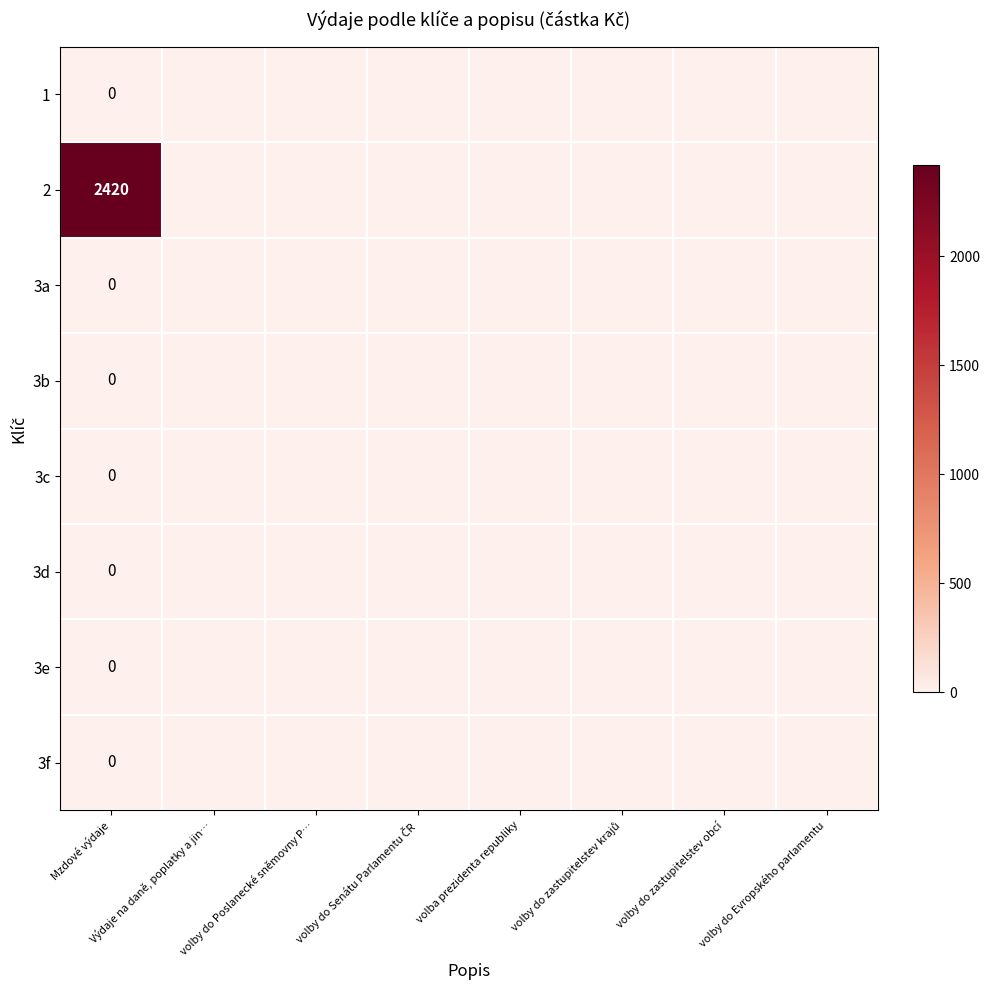

How many categories are shown in the chart?

8